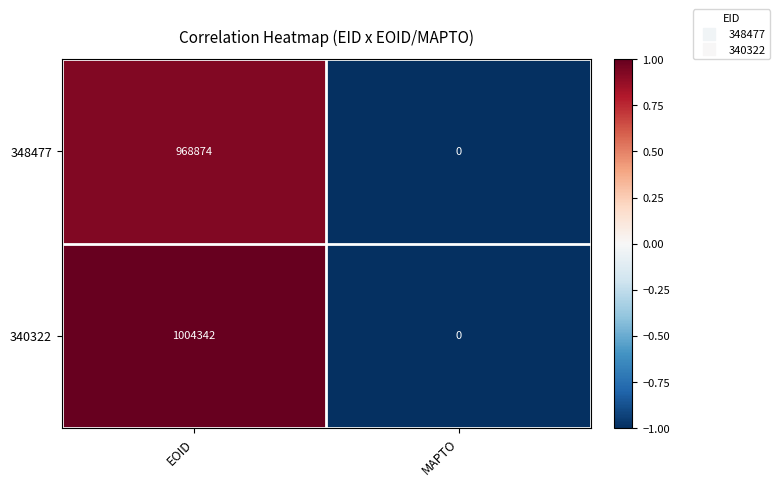

The 348477 series shows 968874 at EOID. True or false?

True